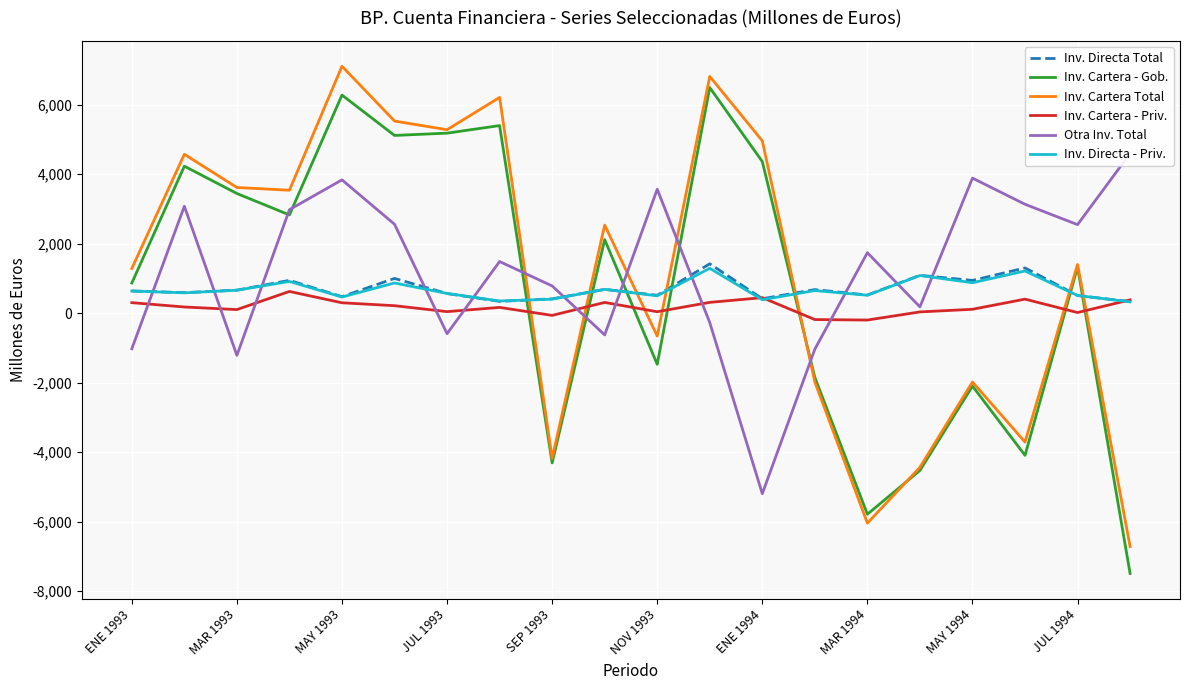

The Inv. Cartera - Gob. series shows -2890 at MAY 1994. True or false?

False